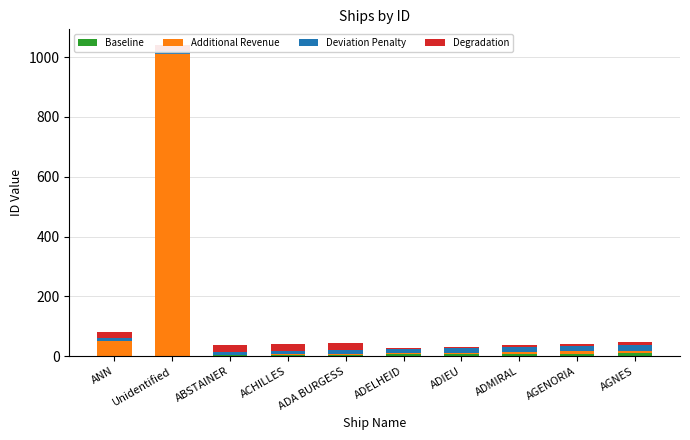

At which category is the sum across all series the highest?

Unidentified